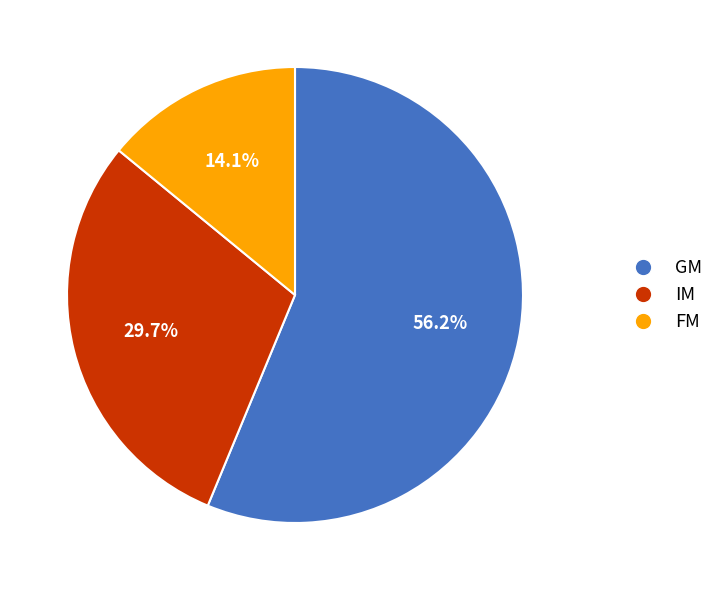

Which category accounts for the majority?

GM